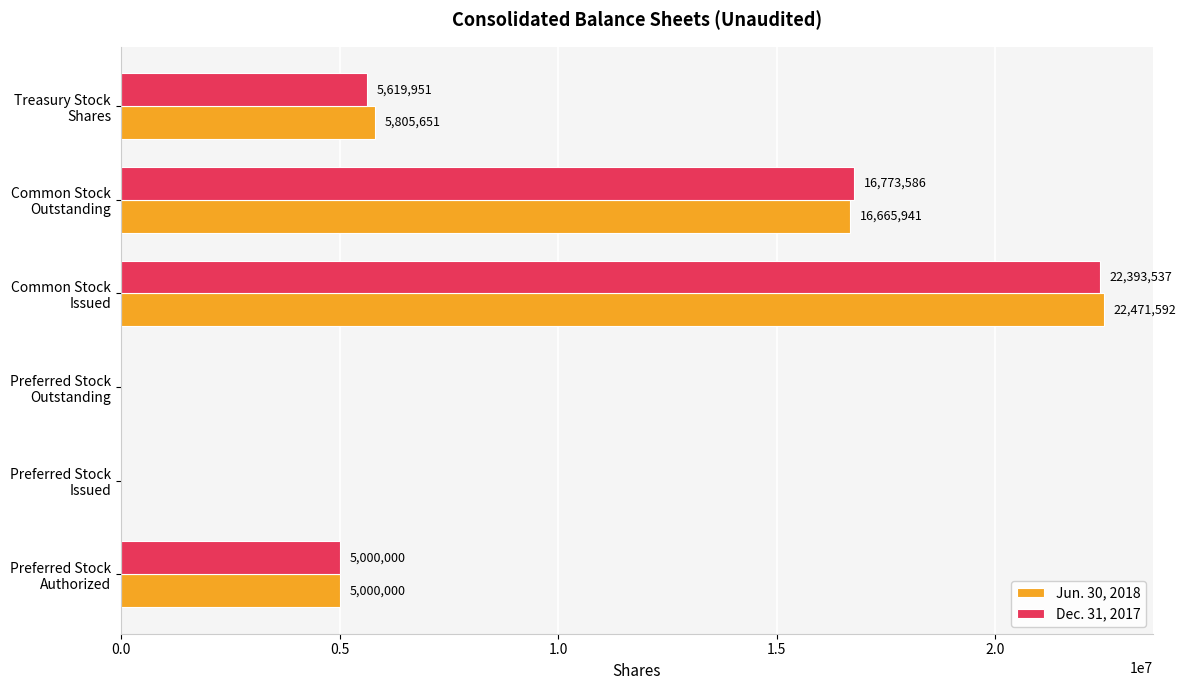

At which category is the sum across all series the highest?

Common Stock
Issued